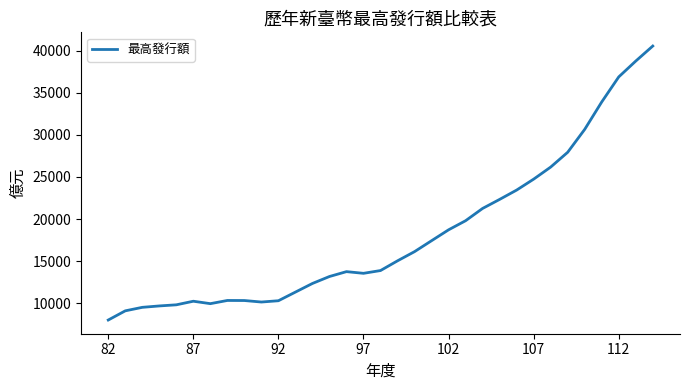

What is the greatest value displayed?

40537.0